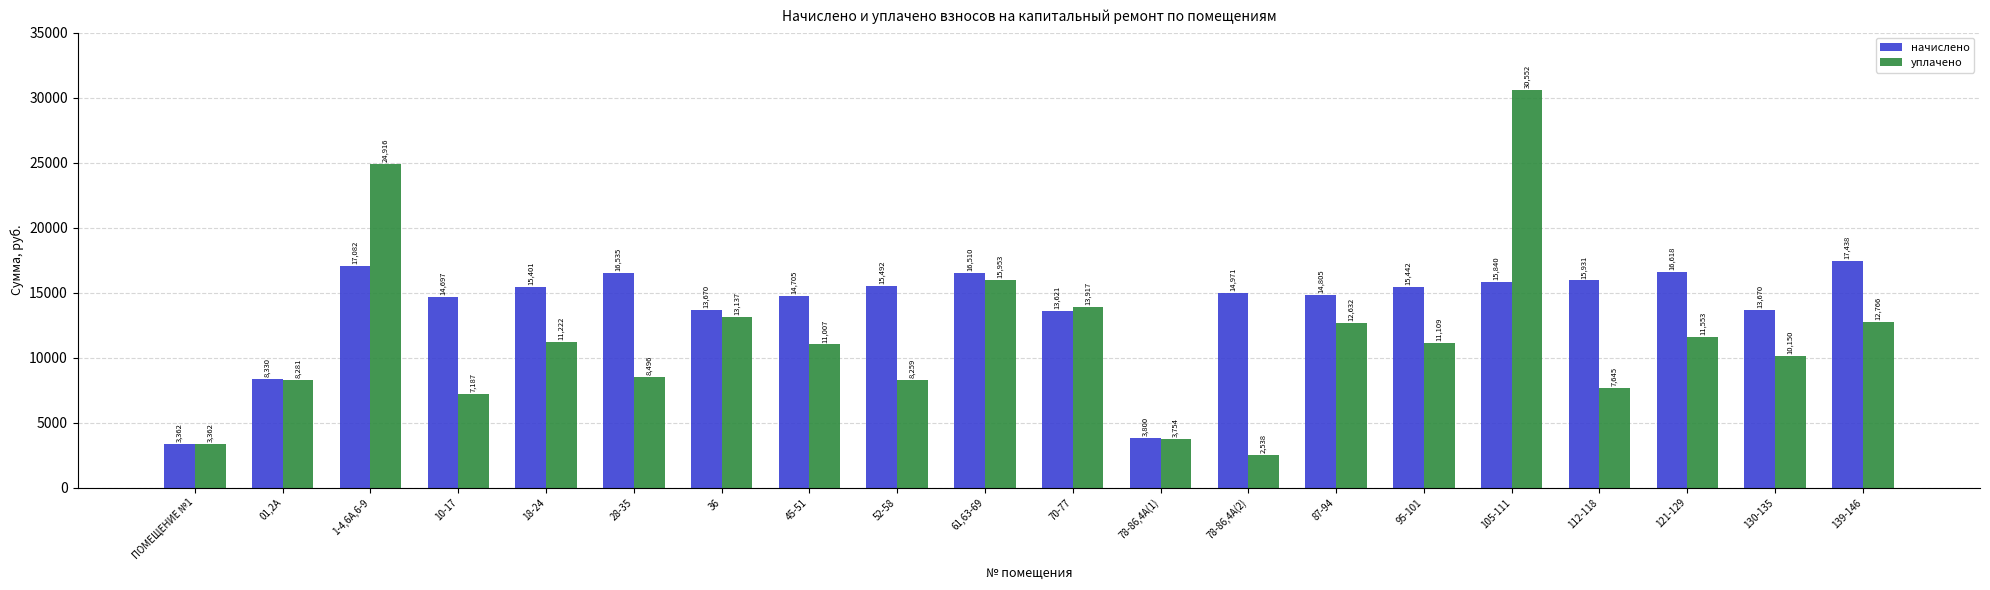

What is the label of the 15th bar from the right?

28-35